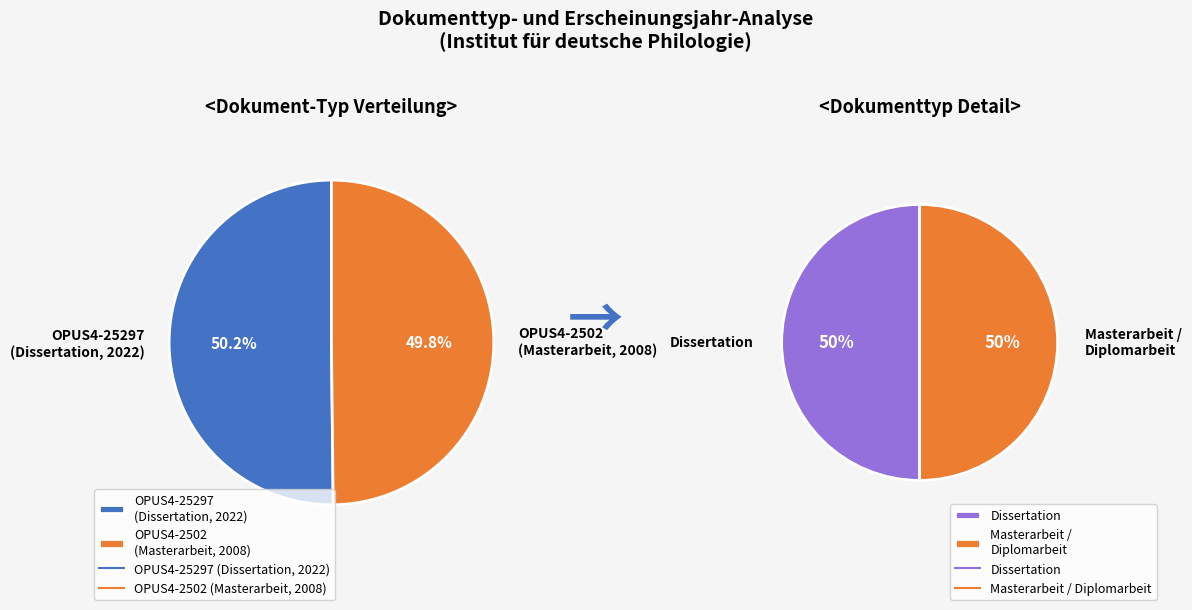

Which has a higher value, OPUS4-2502
(Masterarbeit, 2008) or OPUS4-25297
(Dissertation, 2022)?

OPUS4-25297
(Dissertation, 2022)